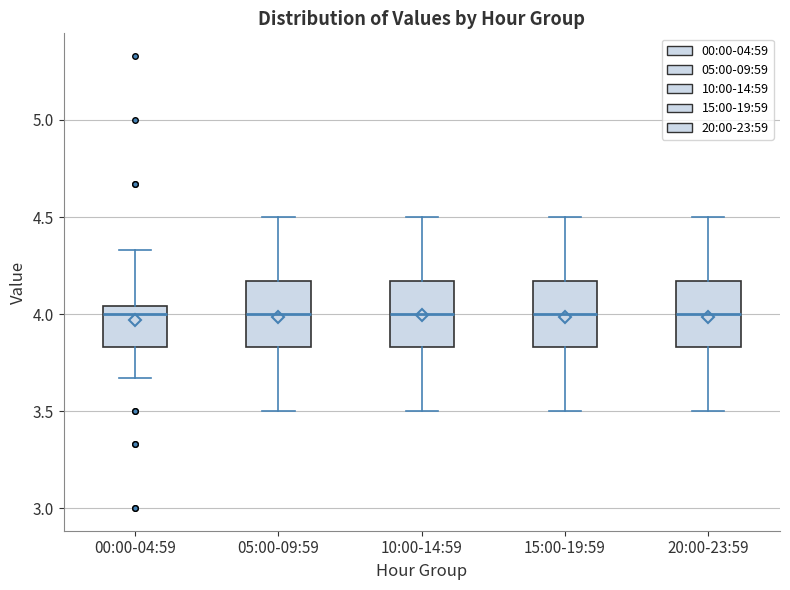

Reading left to right, read every box against the y-axis: the position of its median line, the range the box covers, and the ends of its whiskers. The values are not printed on the chart, so give them approximately, as read against the axis.

00:00-04:59: median 4.00, box 3.85 to 4.05, whiskers 3.65 to 4.35
05:00-09:59: median 4.00, box 3.85 to 4.15, whiskers 3.50 to 4.50
10:00-14:59: median 4.00, box 3.85 to 4.15, whiskers 3.50 to 4.50
15:00-19:59: median 4.00, box 3.85 to 4.15, whiskers 3.50 to 4.50
20:00-23:59: median 4.00, box 3.85 to 4.15, whiskers 3.50 to 4.50